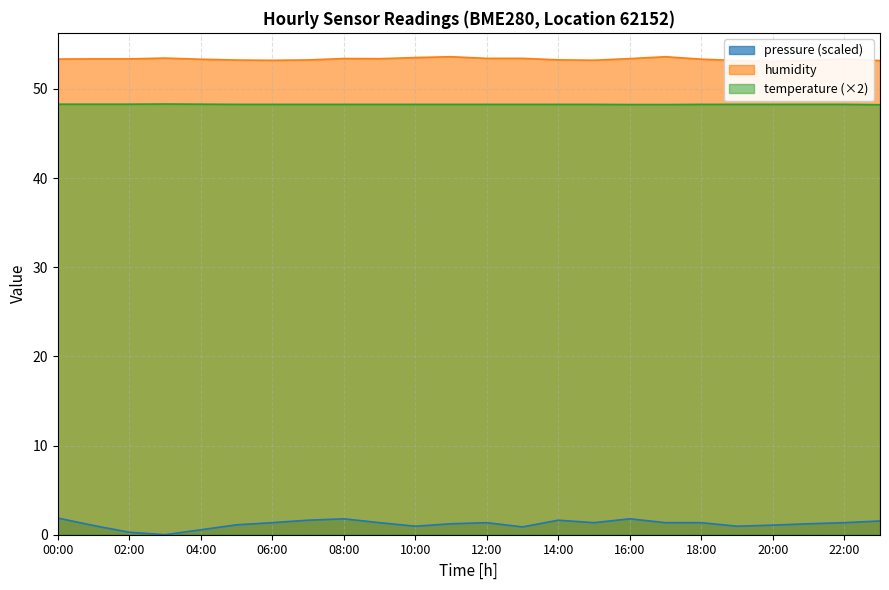

The value of temperature at 05:00 is 48.3. True or false?

True